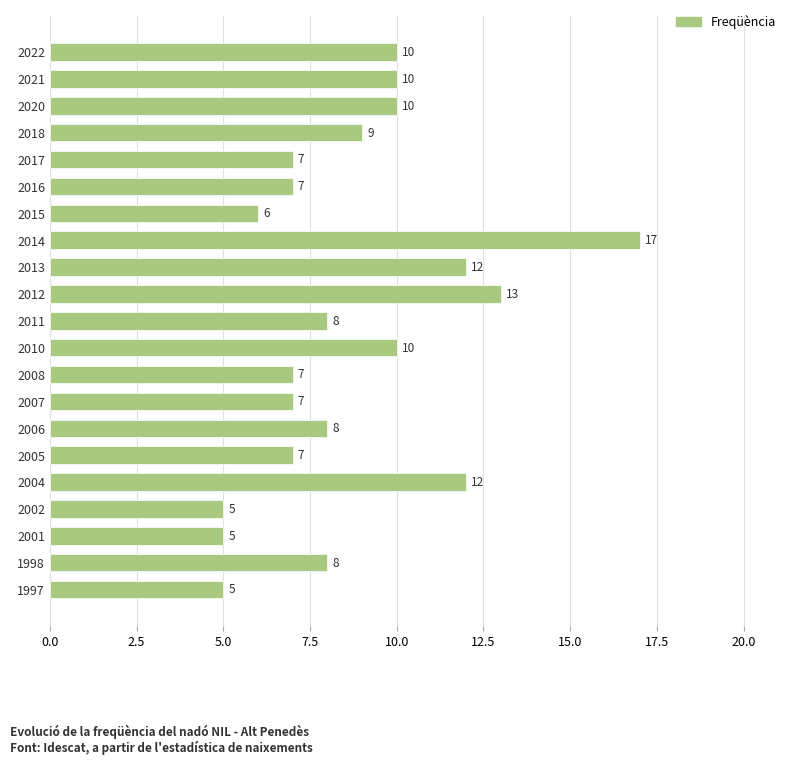

How many data points are less than 8?

9